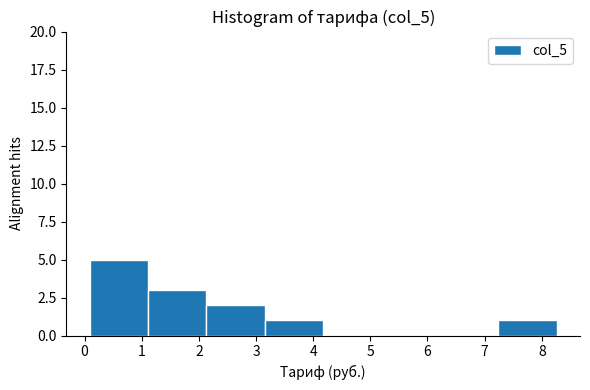

Over which range of the x-axis is the bar tallest?

0.1 to 1.1